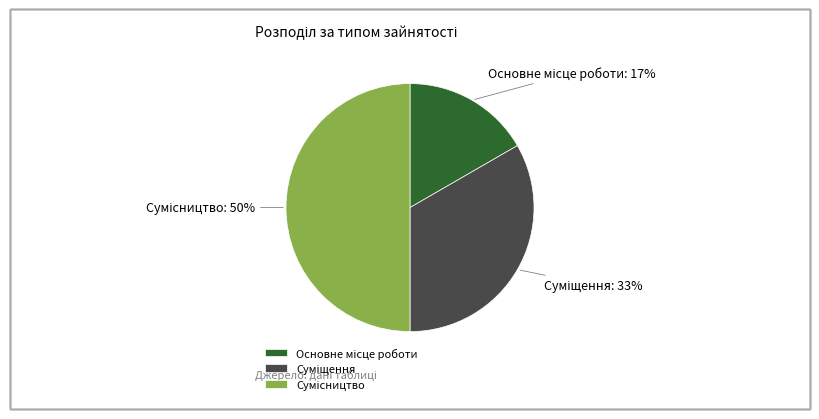

To the nearest percent, what is the difference between the largest and smallest slice percentages?

33%